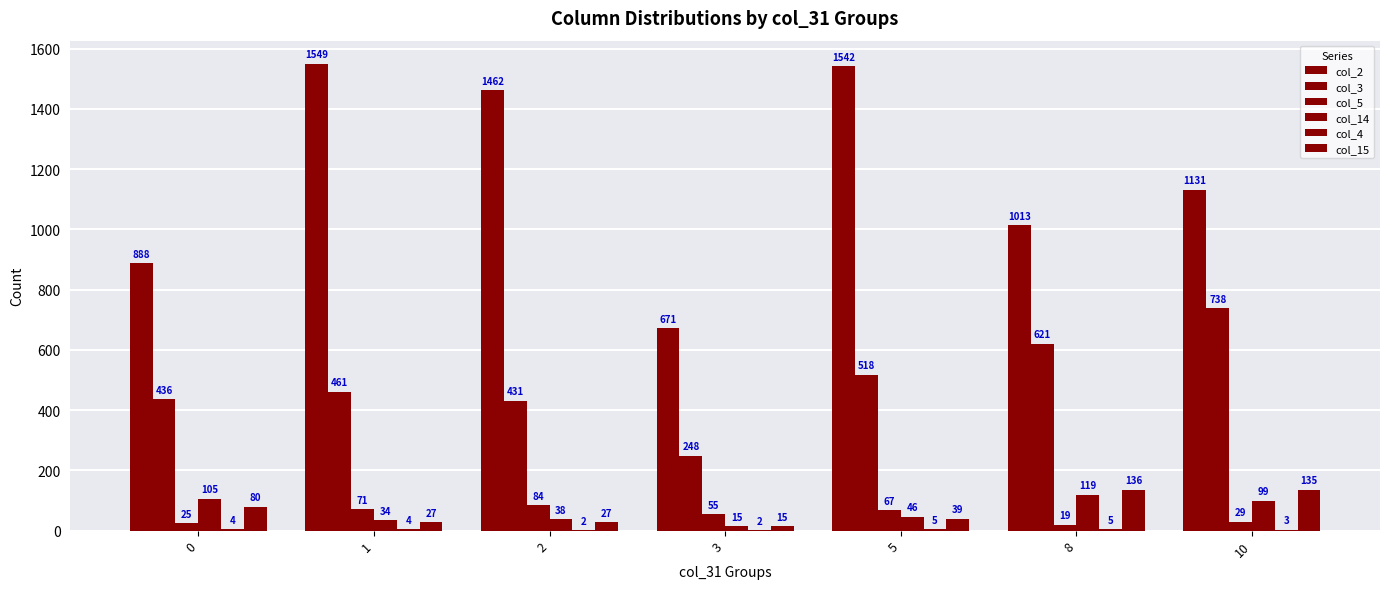

What is the sum of all col_15 values?

459